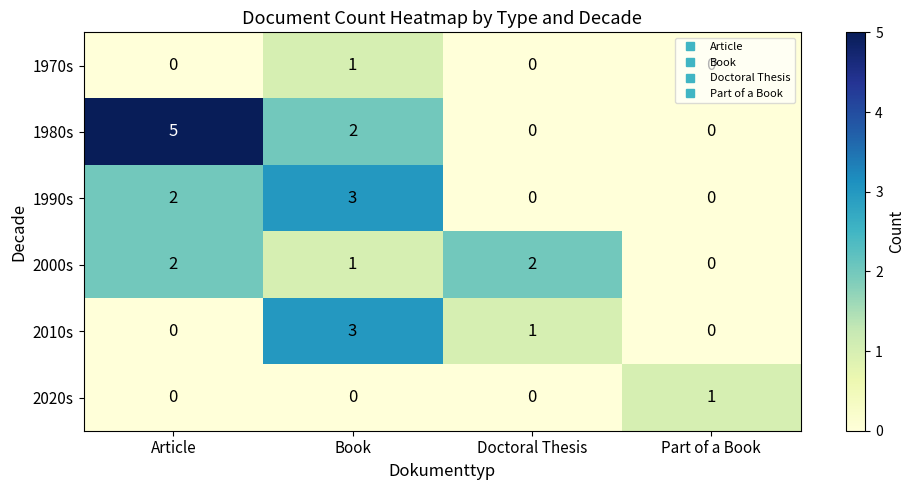

What is the sum of all 2000s values?

5